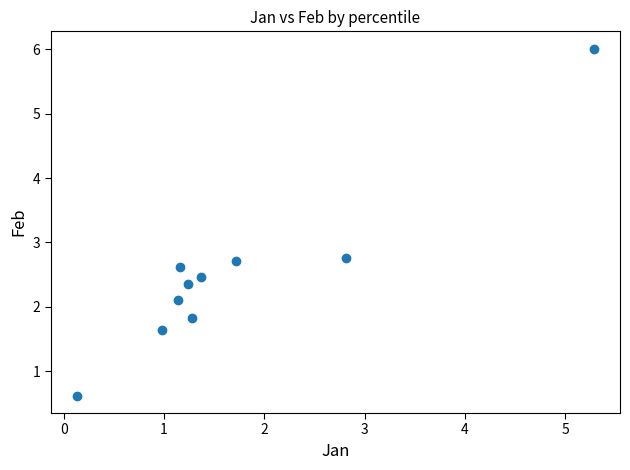

What is the average Y value?

2.5